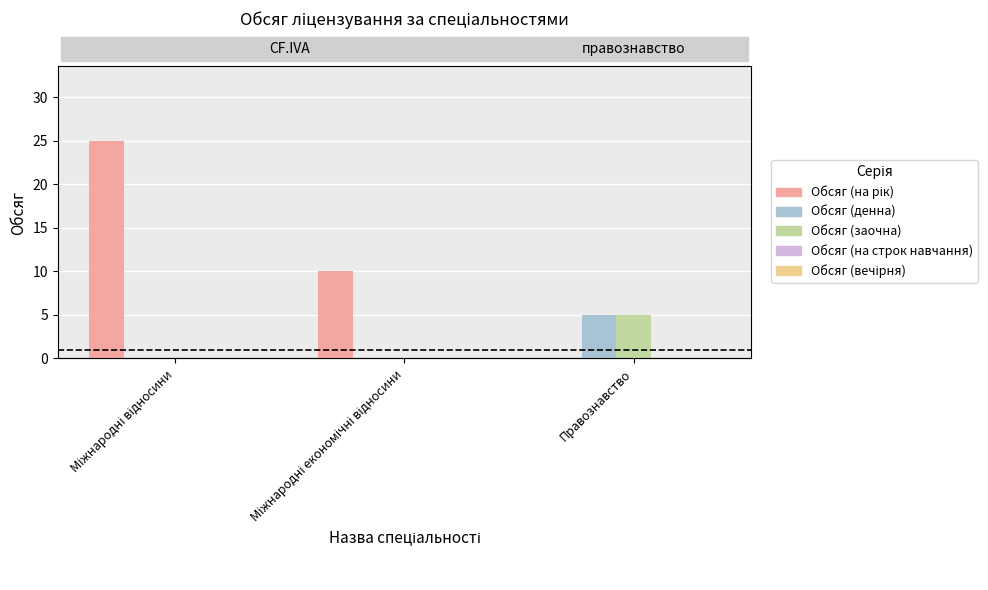

What position from the left is Міжнародні економічні відносини?

2